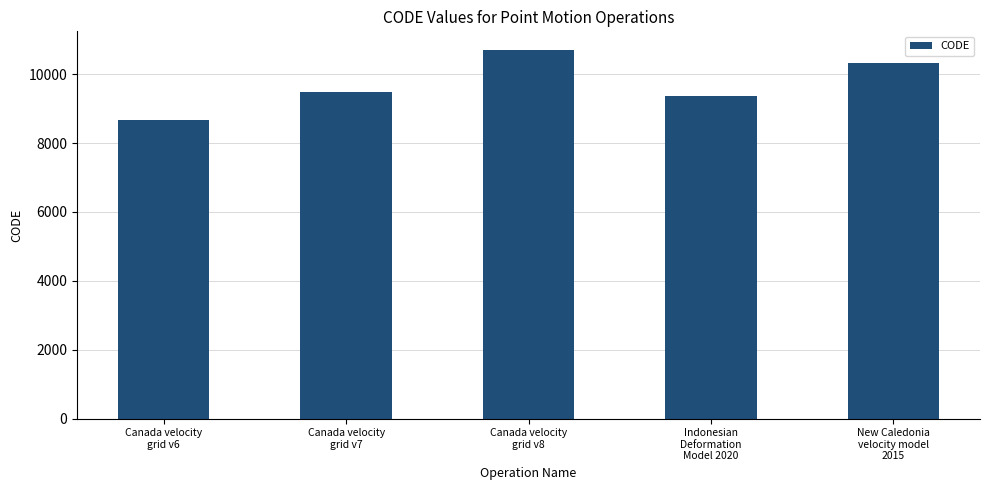

Rank the categories by value from lowest to highest.

Canada velocity
grid v6, Indonesian
Deformation
Model 2020, Canada velocity
grid v7, New Caledonia
velocity model
2015, Canada velocity
grid v8